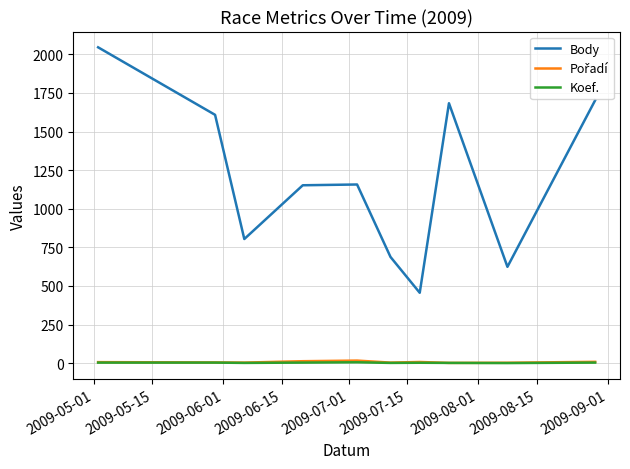

True or false: Body and Koef. intersect in this chart.

False